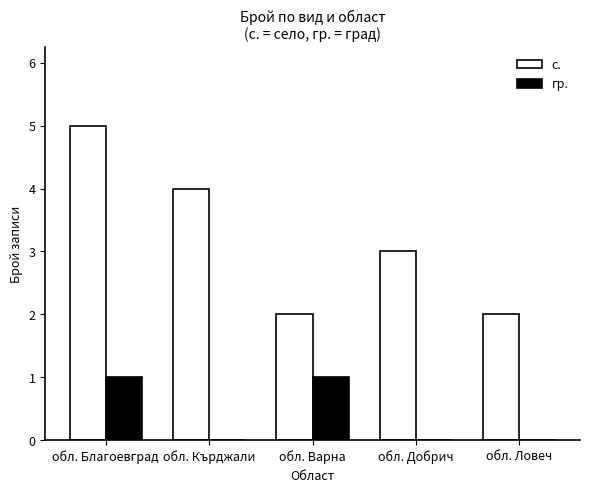

Does the chart contain stacked bars?

No